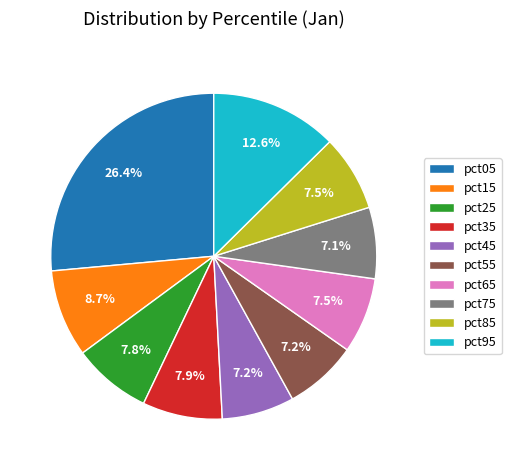

How many slices are in this pie chart?

10